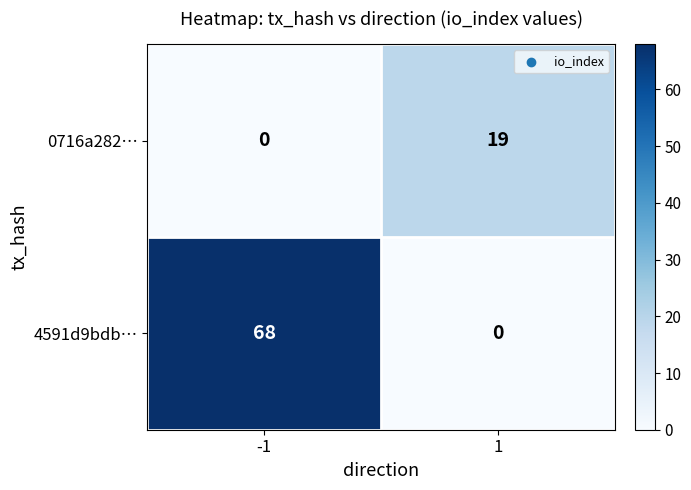

What value does the 0716a282… series have at 1?

19